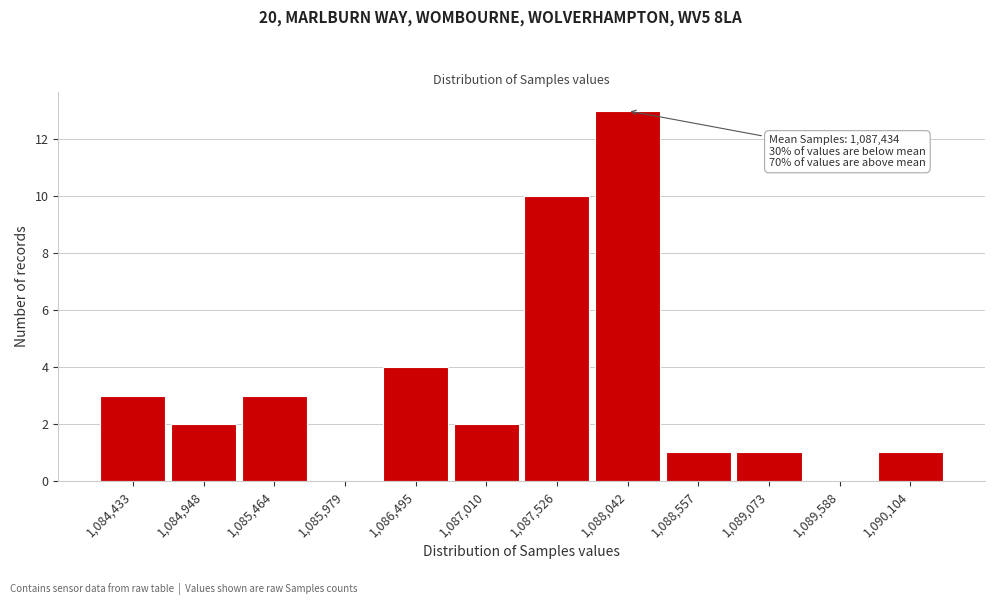

Reading left to right, what are all the values shown in this chart?

1,084,433=3	1,084,948=2	1,085,464=3	1,085,979=0	1,086,495=4	1,087,010=2	1,087,526=10	1,088,042=13	1,088,557=1	1,089,073=1	1,089,588=0	1,090,104=1